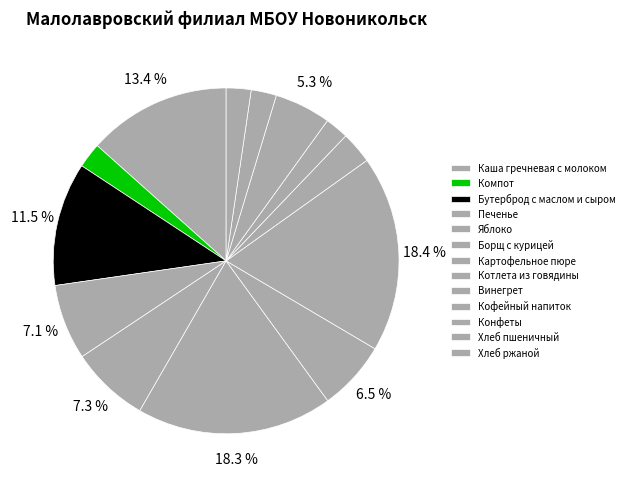

How many slices are in this pie chart?

13